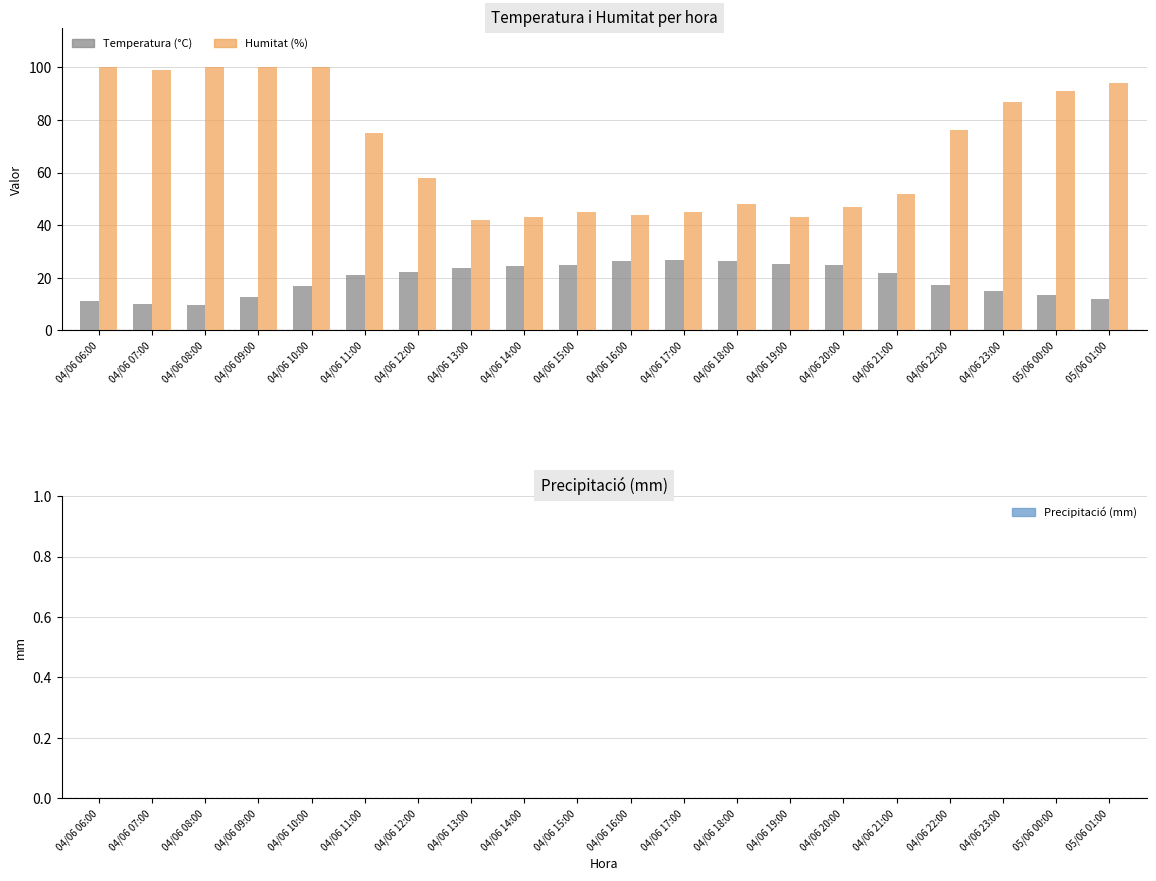

What is the minimum value shown in the chart?

9.7